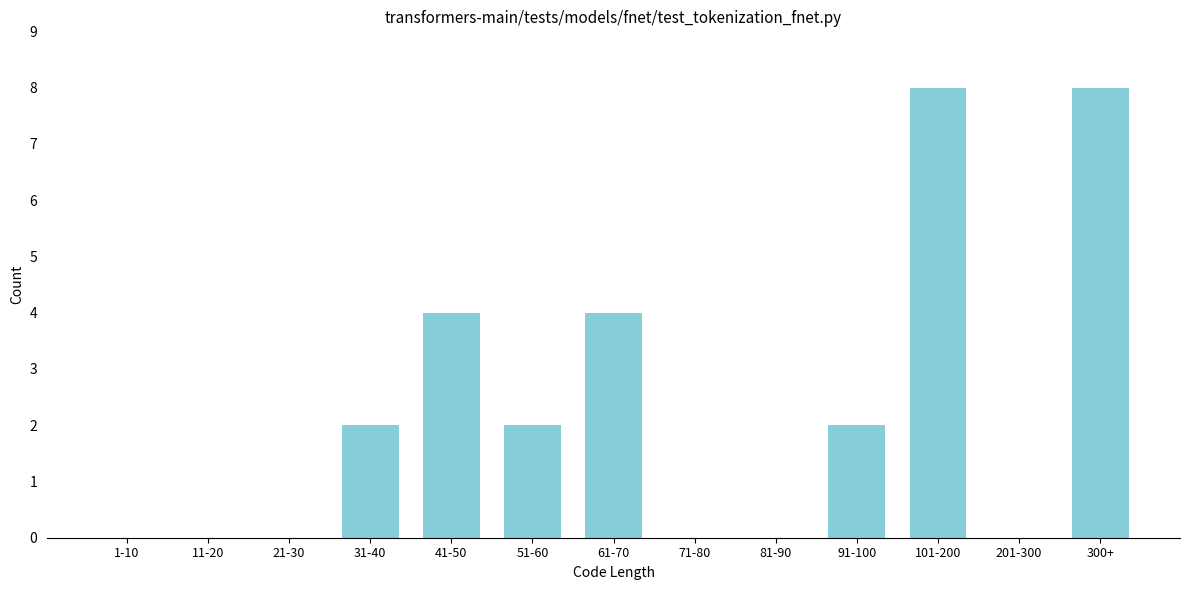

Reading left to right, transcribe all the data shown in this chart.

1-10=0	11-20=0	21-30=0	31-40=2	41-50=4	51-60=2	61-70=4	71-80=0	81-90=0	91-100=2	101-200=8	201-300=0	300+=8